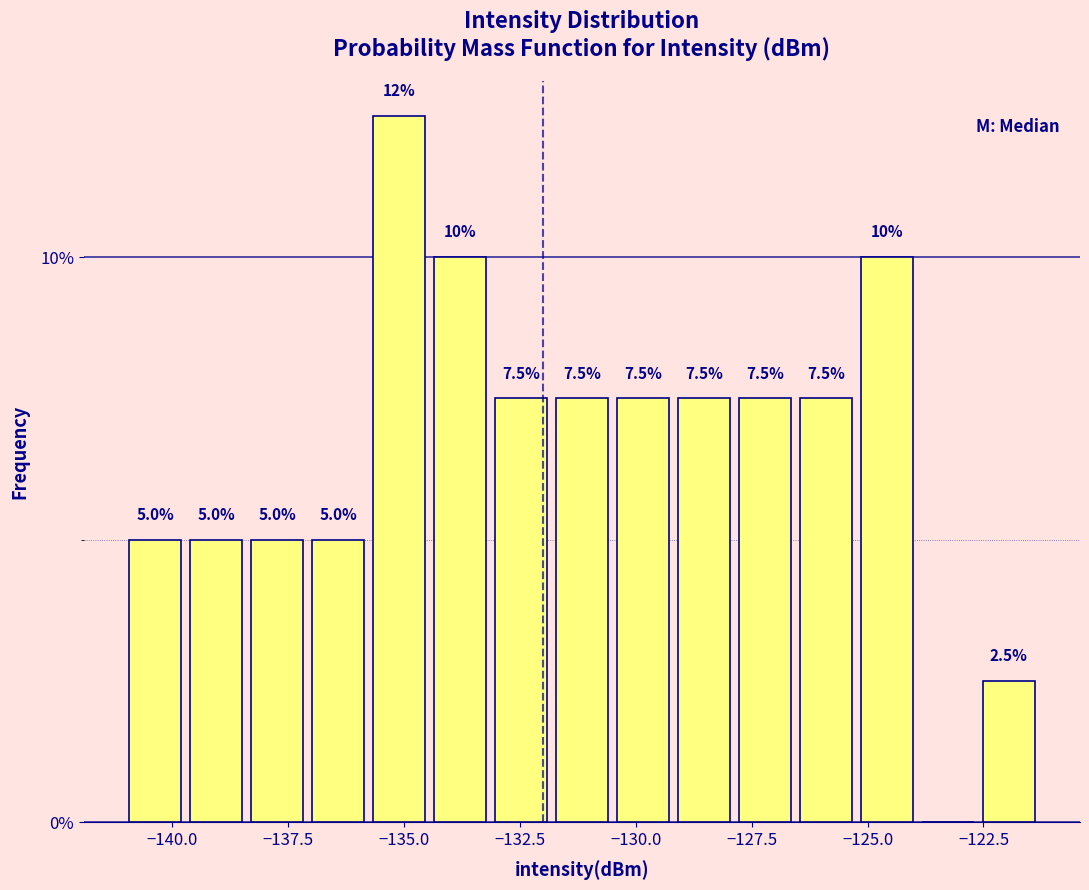

Read against the x-axis, roughly where is the centre of the tallest bar?

-135.0